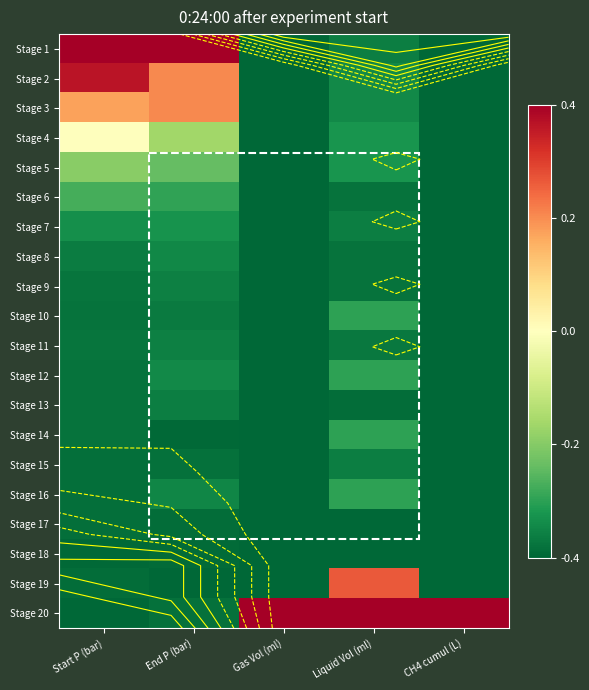

Where is Stage 5 nearest to the value 0?

Start P (bar)